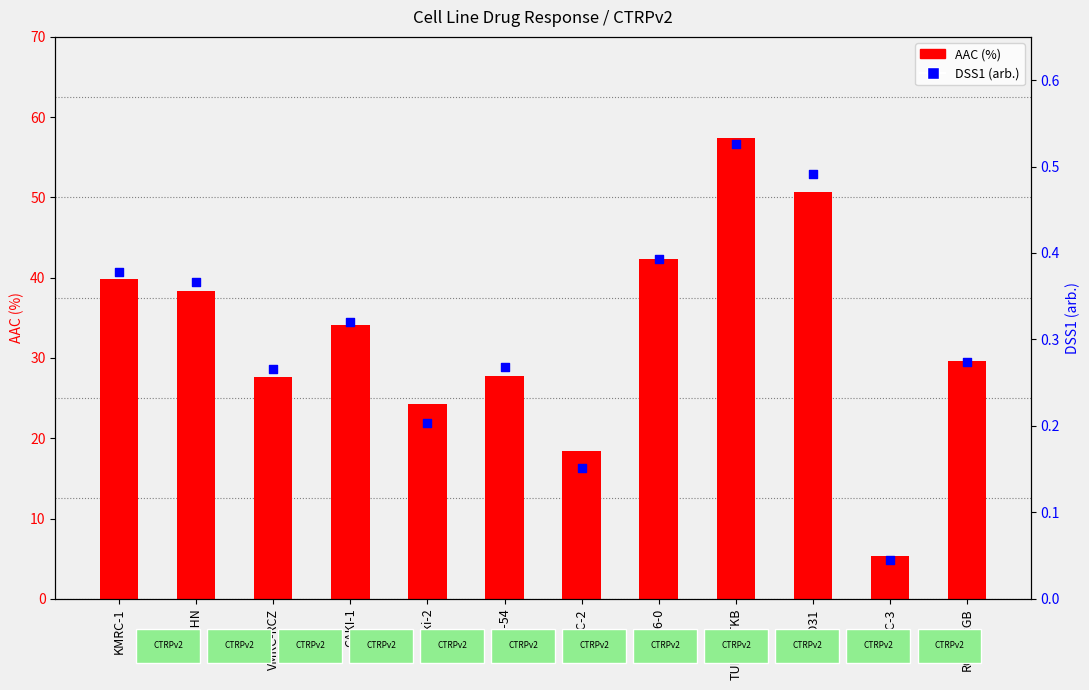

Which series has the widest spread of Y values?

AAC (%)